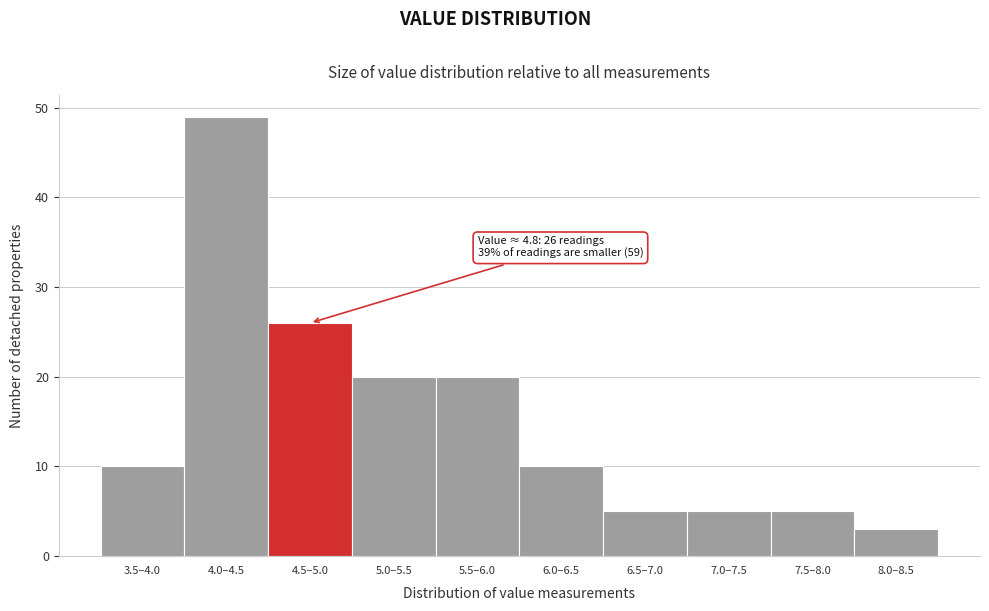

Reading left to right, what are all the values shown in this chart?

3.5–4.0=10	4.0–4.5=49	4.5–5.0=26	5.0–5.5=20	5.5–6.0=20	6.0–6.5=10	6.5–7.0=5	7.0–7.5=5	7.5–8.0=5	8.0–8.5=3